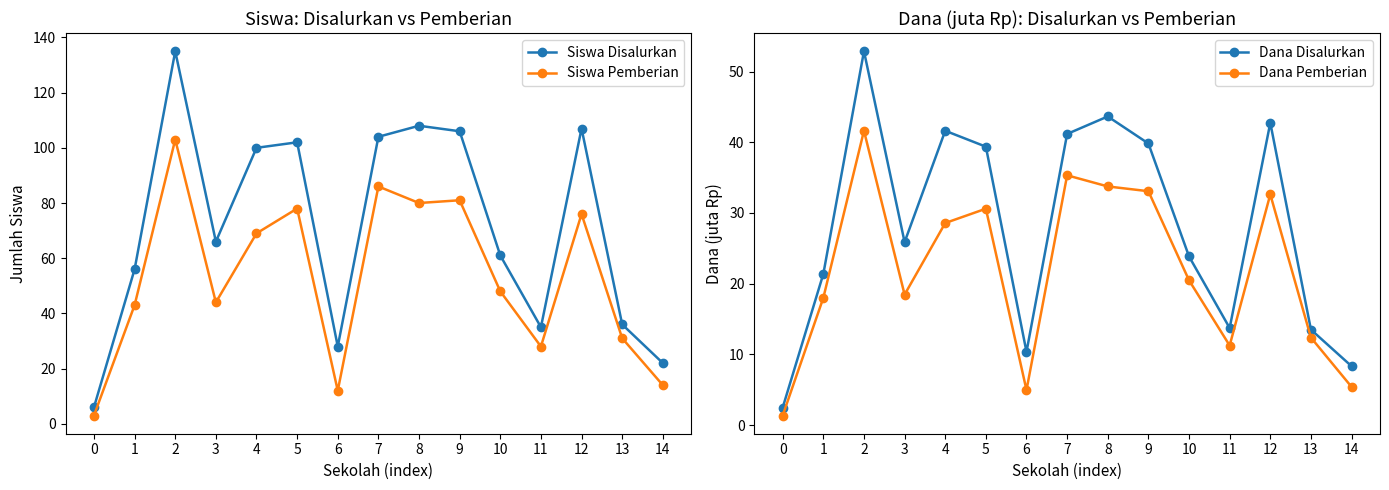

Reading left to right, transcribe all the data shown in this chart.

Siswa Disalurkan: 0=6.0	1=56.0	2=135.0	3=66.0	4=100.0	5=102.0	6=28.0	7=104.0	8=108.0	9=106.0	10=61.0	11=35.0	12=107.0	13=36.0	14=22.0
Siswa Pemberian: 0=3.0	1=43.0	2=103.0	3=44.0	4=69.0	5=78.0	6=12.0	7=86.0	8=80.0	9=81.0	10=48.0	11=28.0	12=76.0	13=31.0	14=14.0
Dana Disalurkan: 0=2.5	1=21.4	2=52.9	3=25.9	4=41.6	5=39.4	6=10.3	7=41.2	8=43.6	9=39.8	10=23.9	11=13.7	12=42.8	13=13.5	14=8.3
Dana Pemberian: 0=1.4	1=18.0	2=41.6	3=18.4	4=28.6	5=30.6	6=5.0	7=35.3	8=33.8	9=33.1	10=20.5	11=11.2	12=32.6	13=12.4	14=5.4